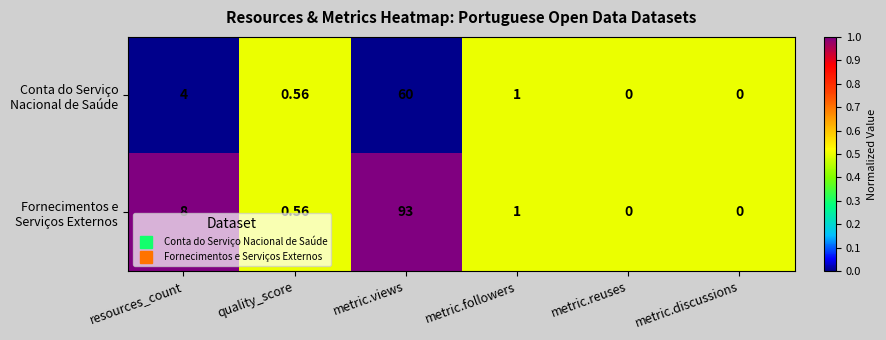

Which label corresponds to the largest value in the chart?

metric.views